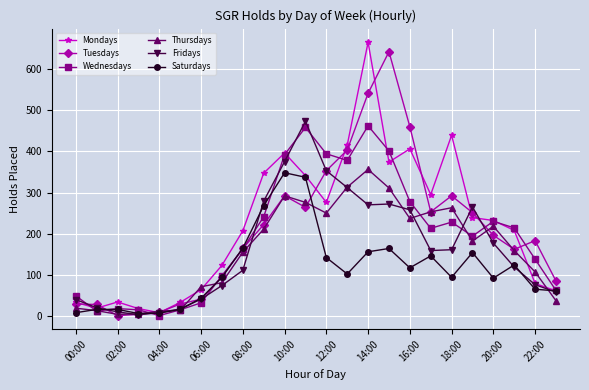

True or false: Thursdays has more than 0 interior local peaks.

True